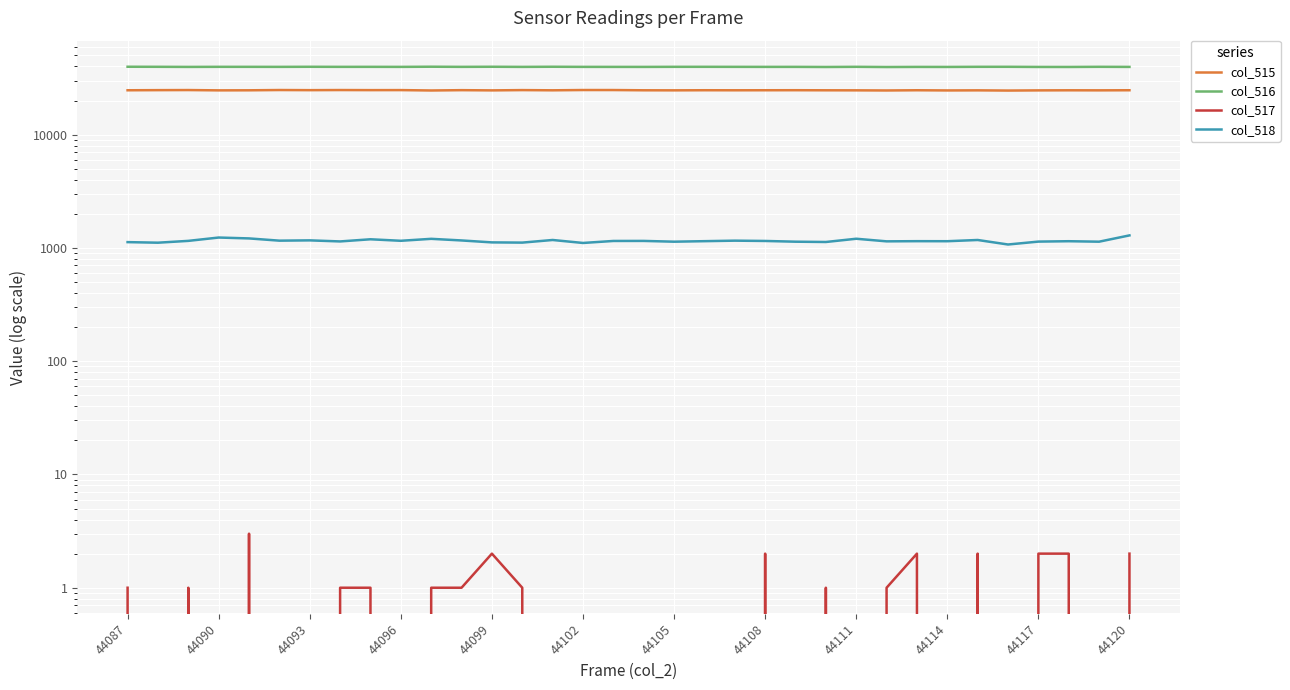

What is the spread (max minus min) of values at 44117?

39597